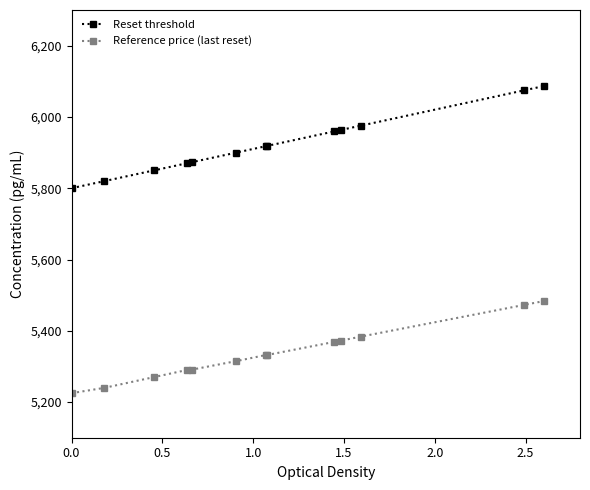

What is the value of the Reference price (last reset) point at the 6th from the left?

5315.0